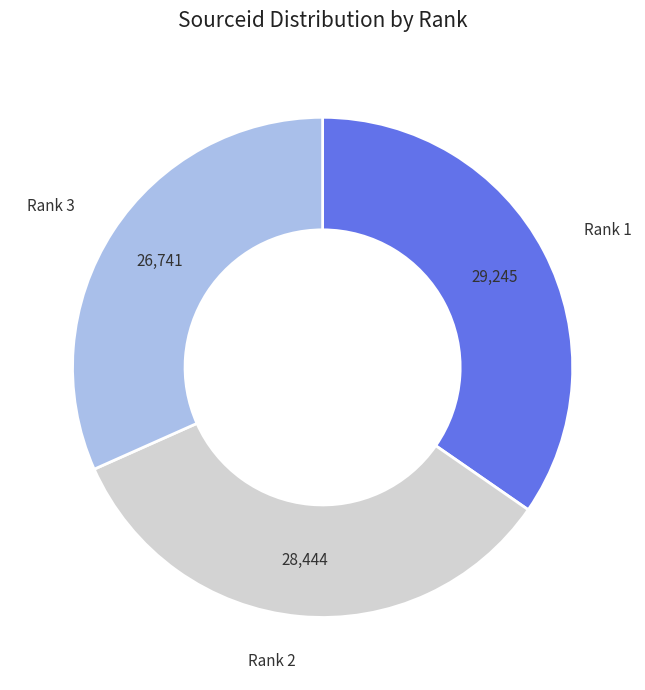

To the nearest percent, what is the average slice percentage?

33%